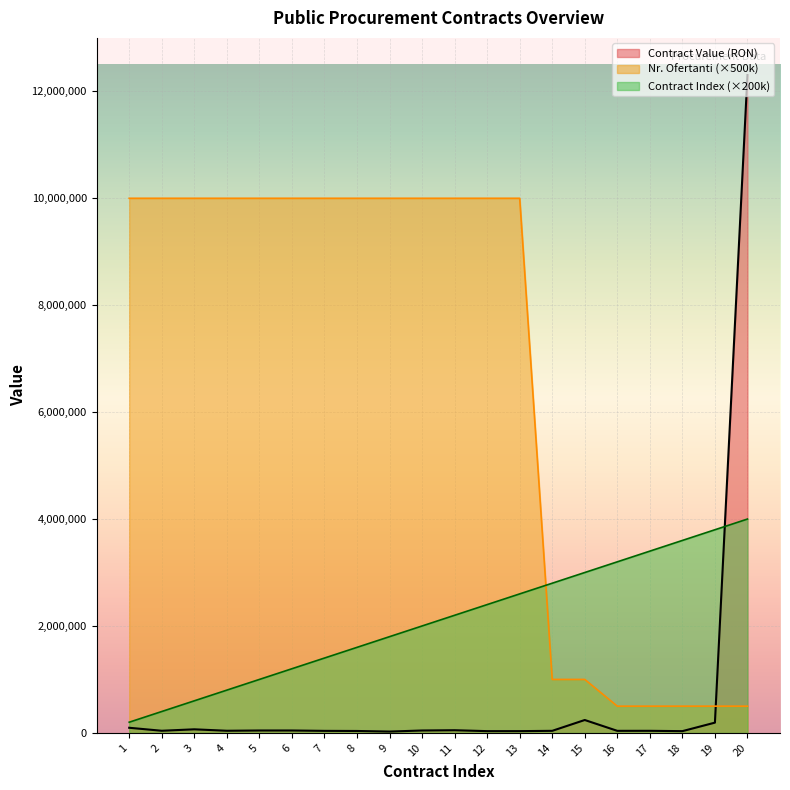

True or false: Nr. Ofertanti has more than 0 points higher than both neighbors.

False